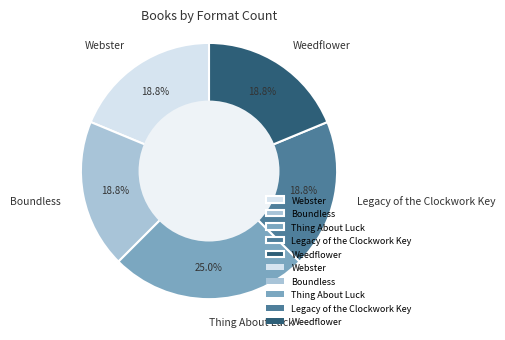

What percentage is the Boundless slice, to the nearest percent?

19%